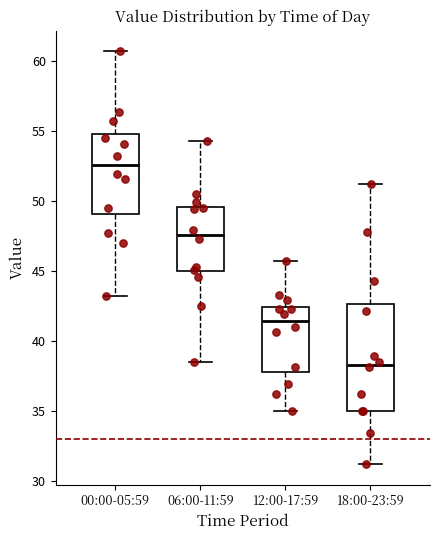

Where does the upper whisker of the box for 06:00-11:59 end on the y-axis? The values are not printed on the chart, so give them approximately, as read against the axis.

54.5